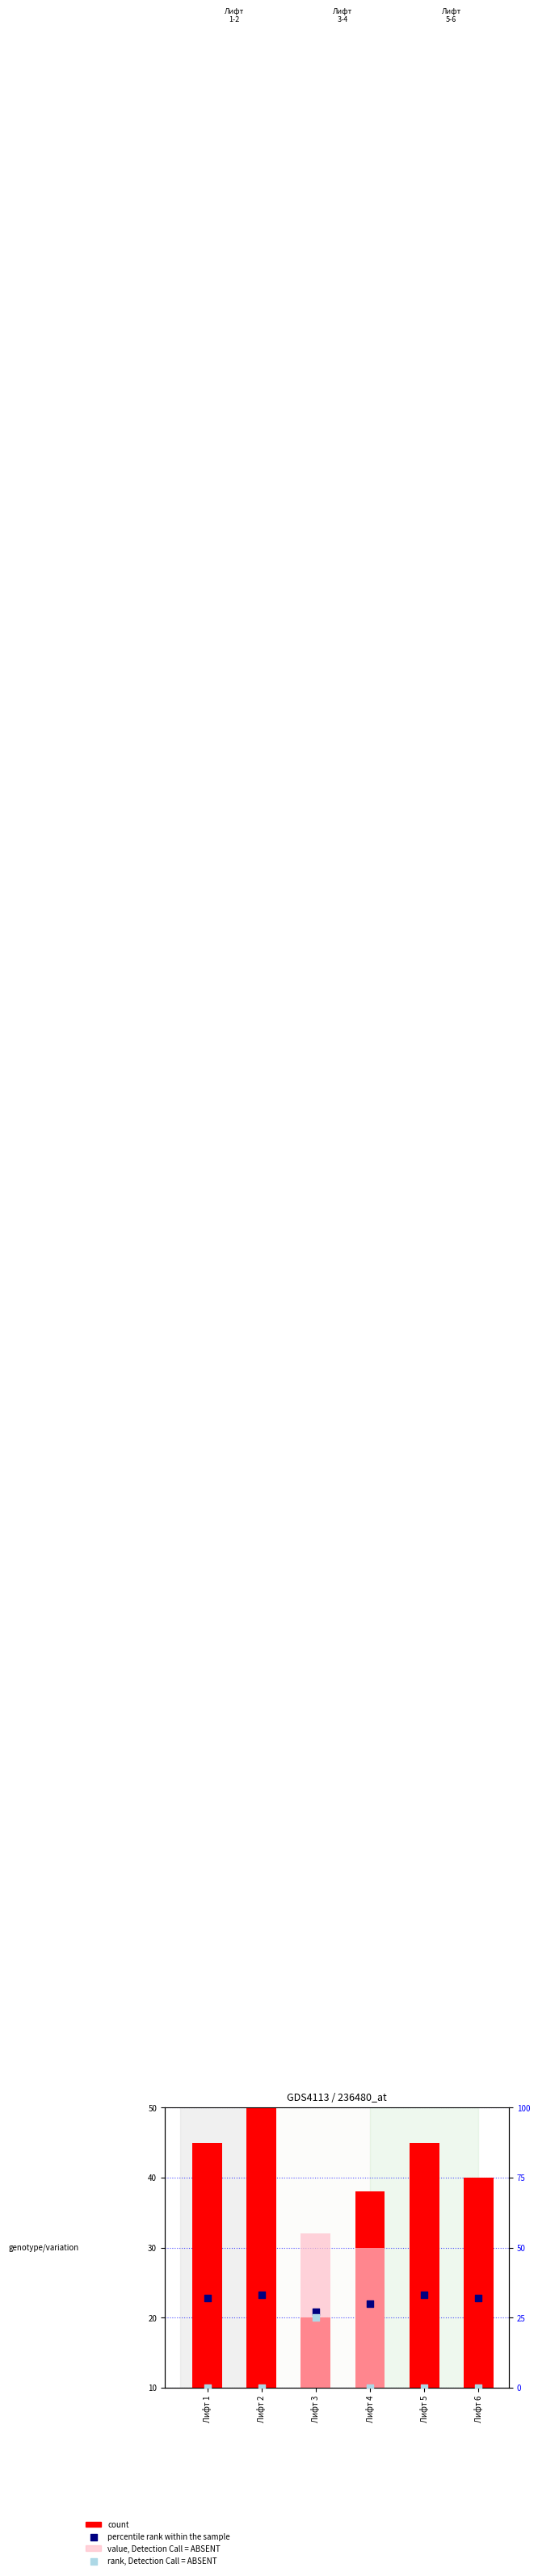

At which category is the sum across all series the highest?

Лифт 3